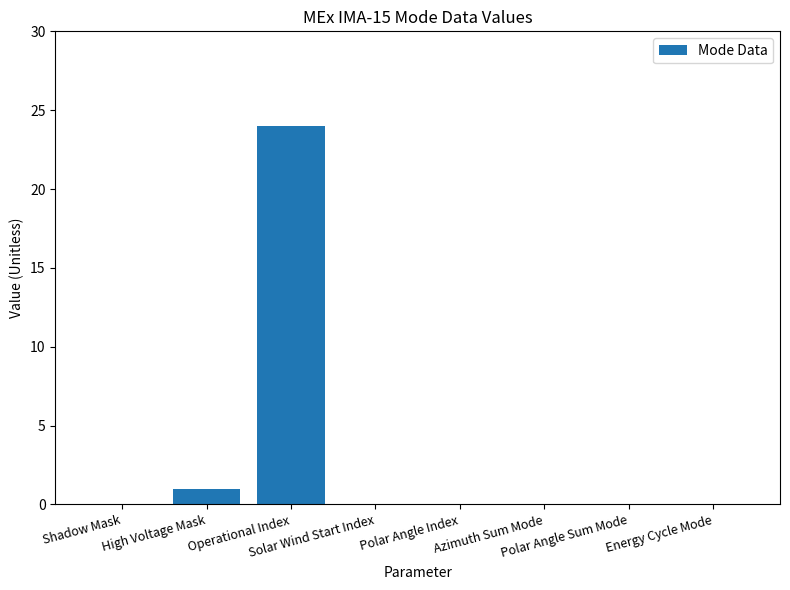

What is the maximum value shown in the chart?

24